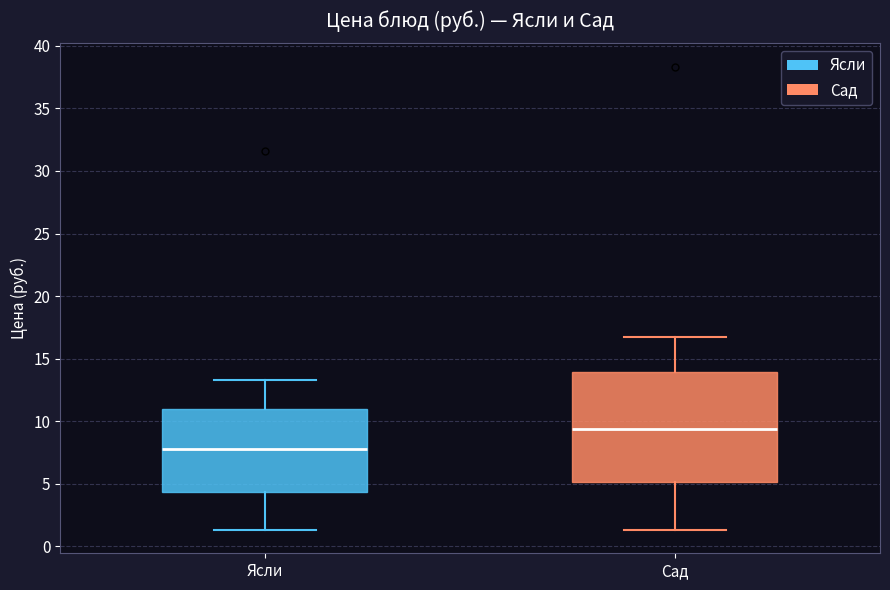

Reading left to right, transcribe this box plot: for each box, give where its median line is, the range the box spans, and where its two whiskers end, as read against the y-axis. The values are not printed on the chart, so give them approximately, as read against the axis.

Ясли: median 8.0, box 4.5 to 11.0, whiskers 1.5 to 13.5
Сад: median 9.5, box 5.0 to 14.0, whiskers 1.5 to 16.5